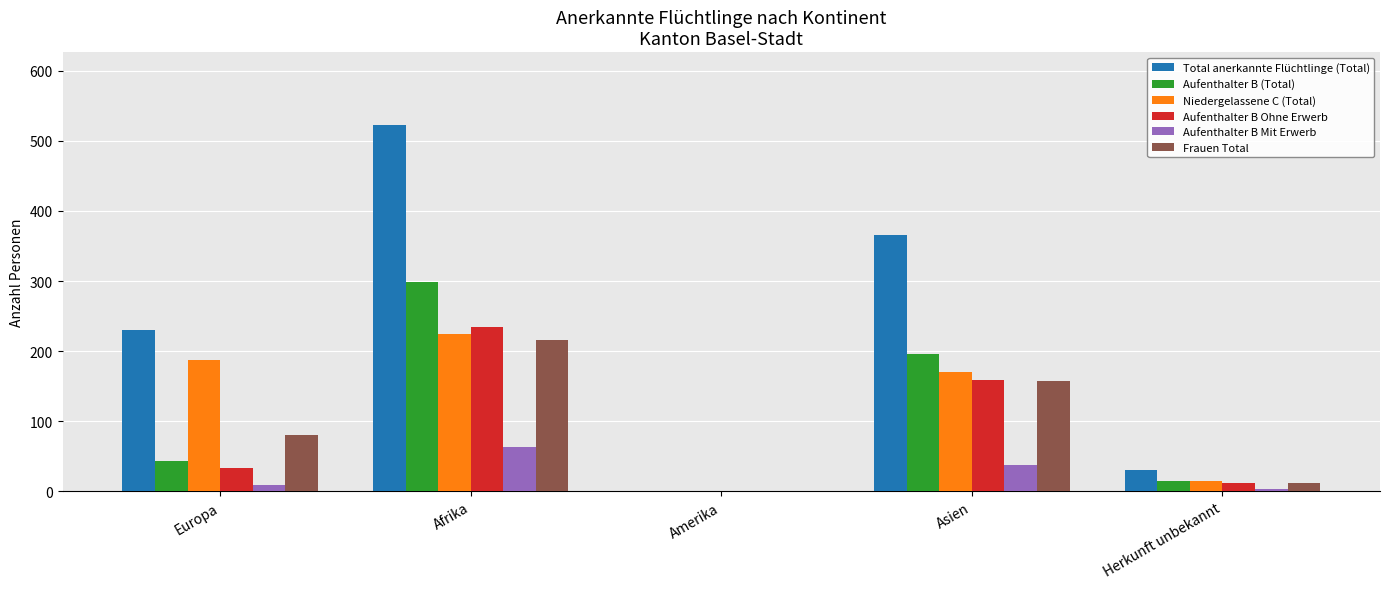

What is the greatest value displayed?

522